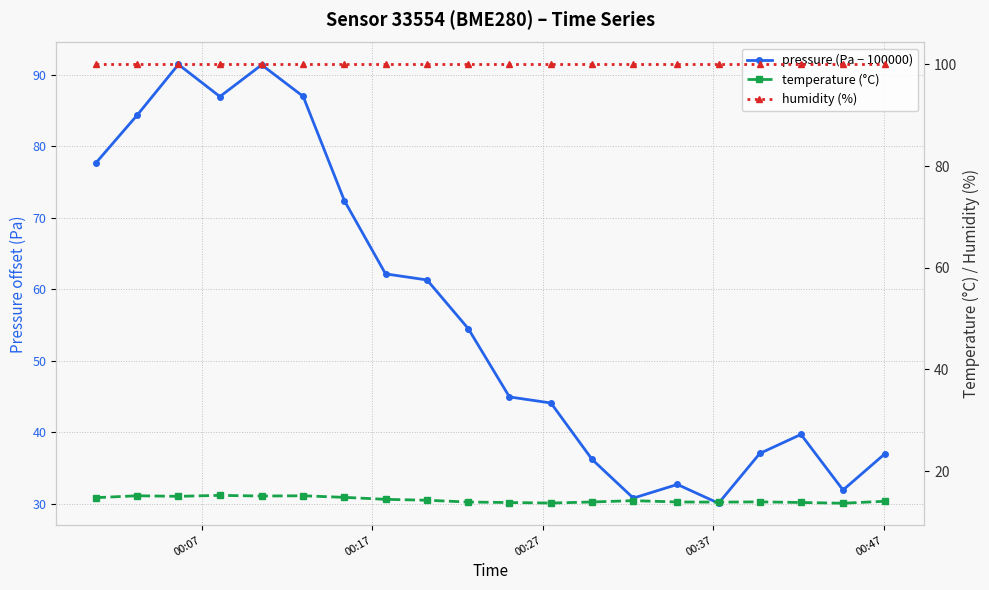

What are all the series names shown in the legend?

pressure (Pa − 100000), temperature (°C), humidity (%)